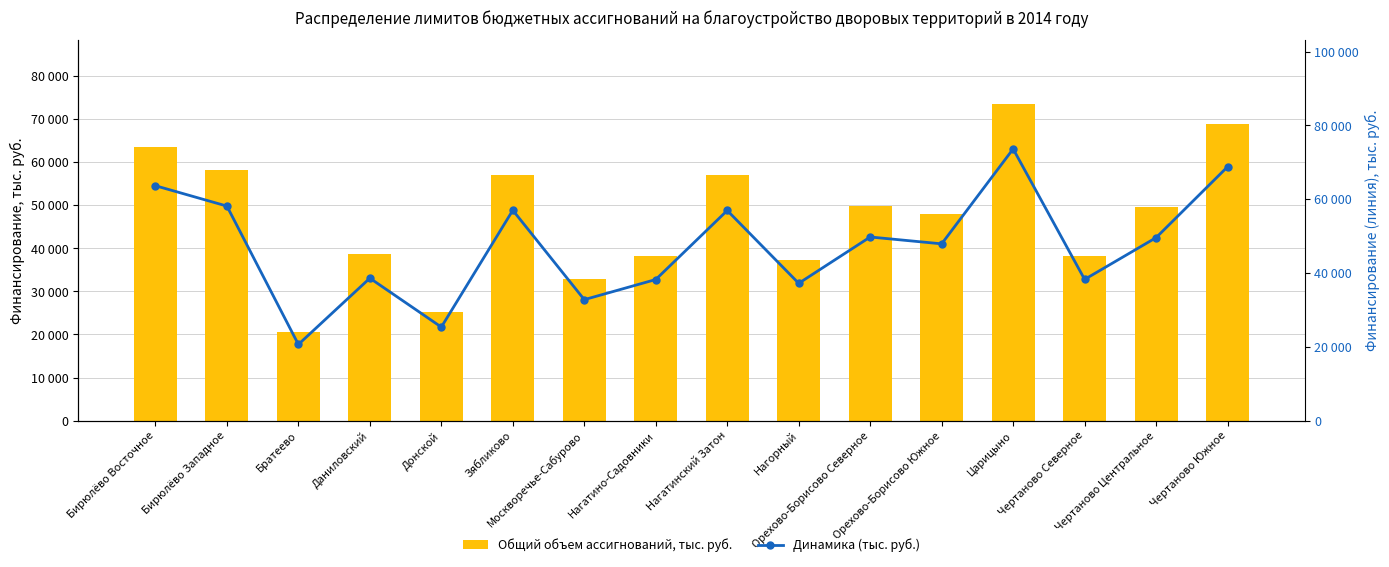

Rank the series at Нагатино-Садовники from lowest to highest value.

Общий объем ассигнований, тыс. руб., Динамика (тыс. руб.)